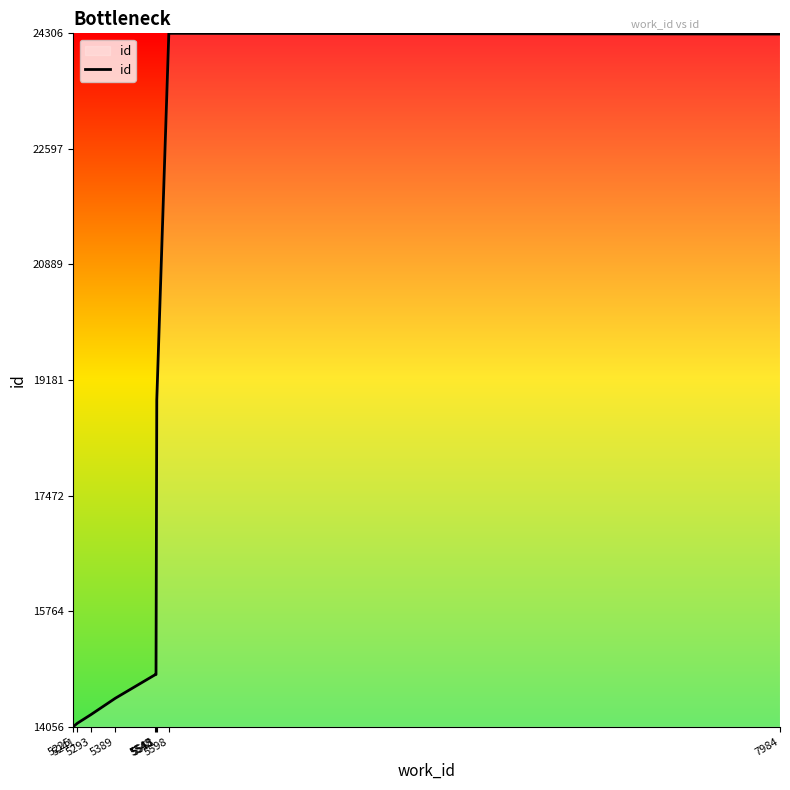

The chart shows a value of 14825 at 5545. True or false?

True